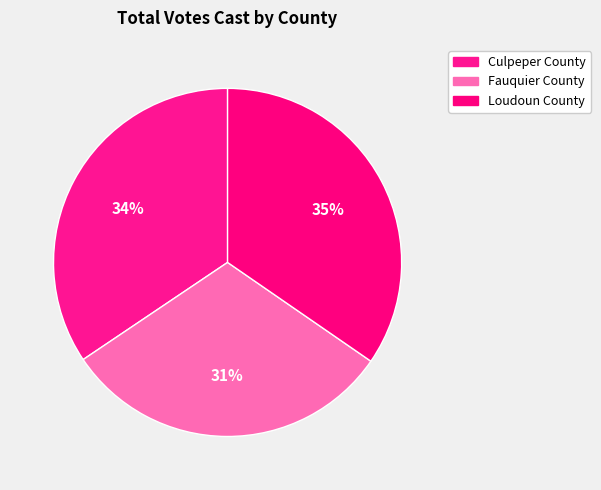

How many slices are in this pie chart?

3